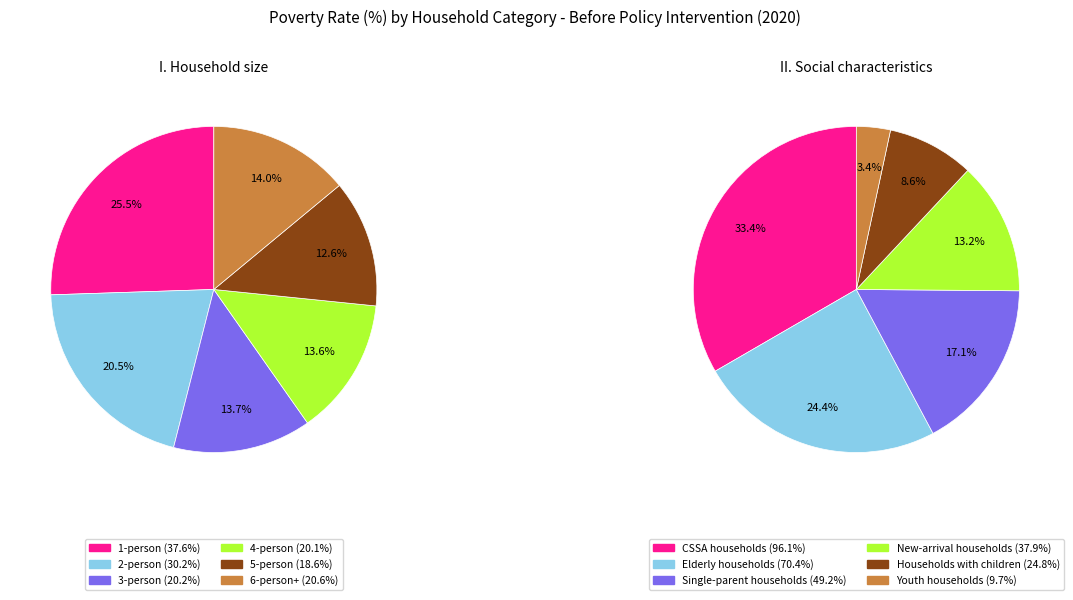

Rank the categories by value from highest to lowest.

CSSA households, Elderly households, Single-parent households, New-arrival households, 1-person, 2-person, Households with children, 6-person+, 3-person, 4-person, 5-person, Youth households